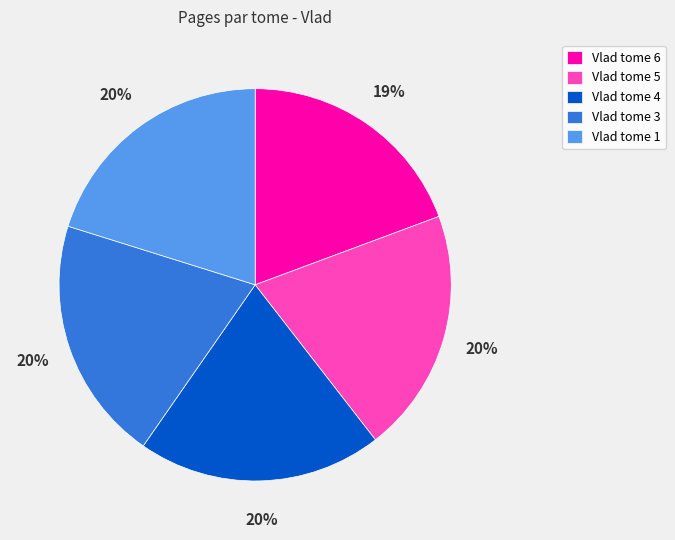

Does any single category account for the majority?

No